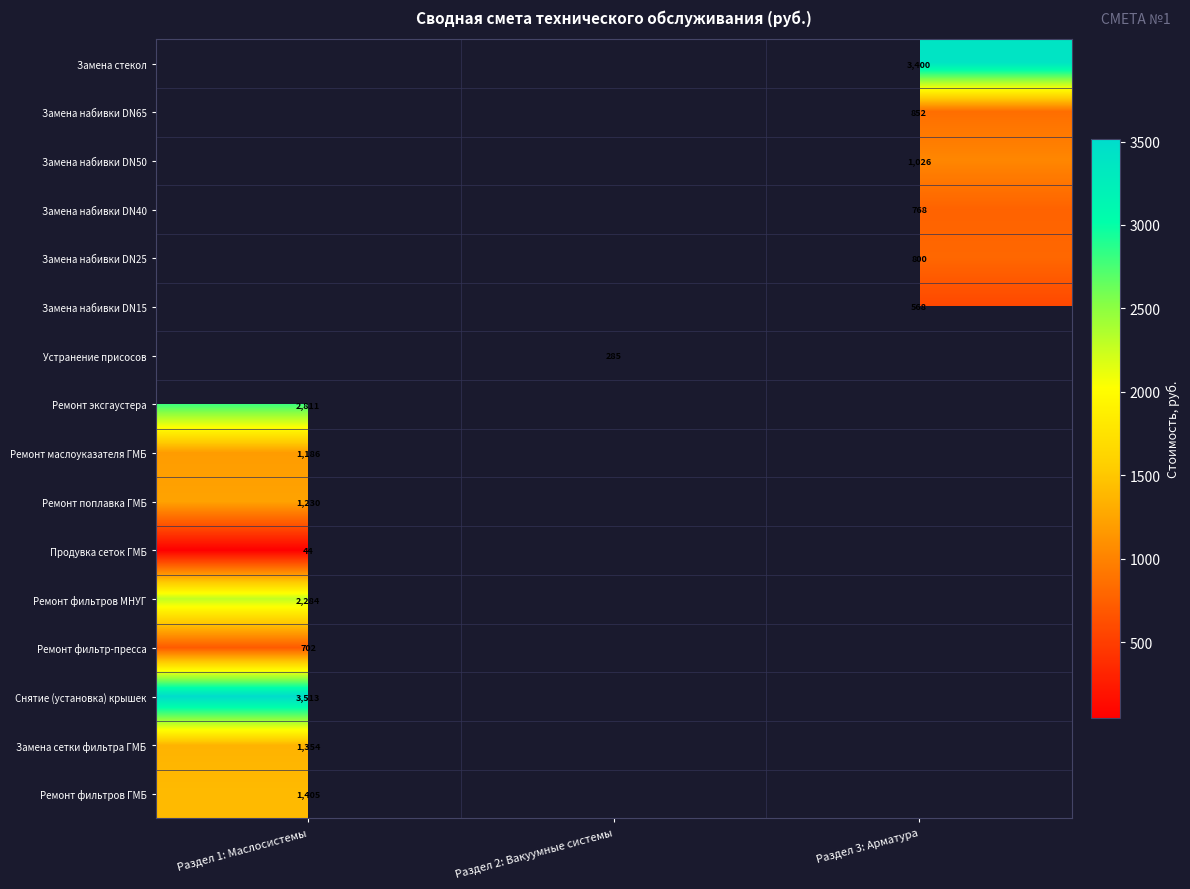

At which category does the chart reach its minimum across all series?

Раздел 1: Маслосистемы